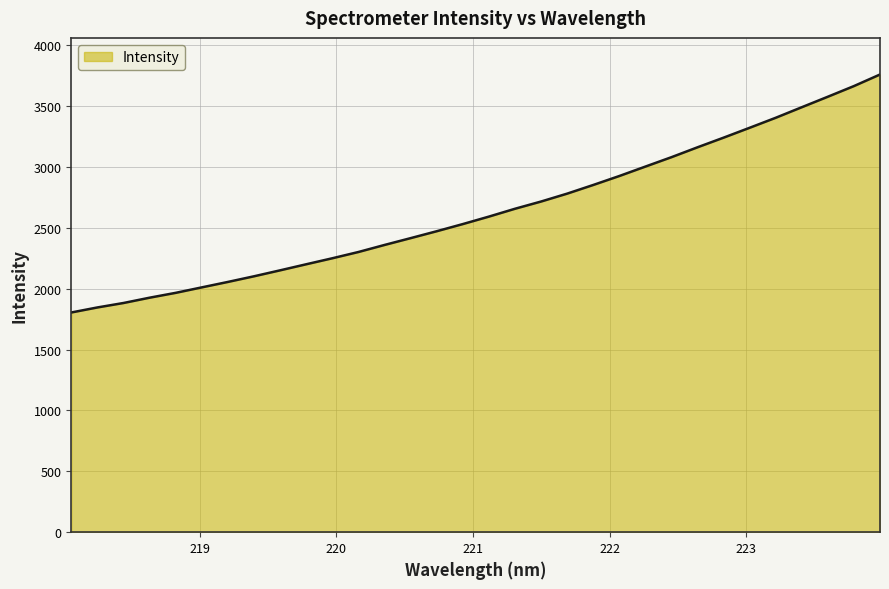

What is the difference between the maximum and minimum values?

1954.0